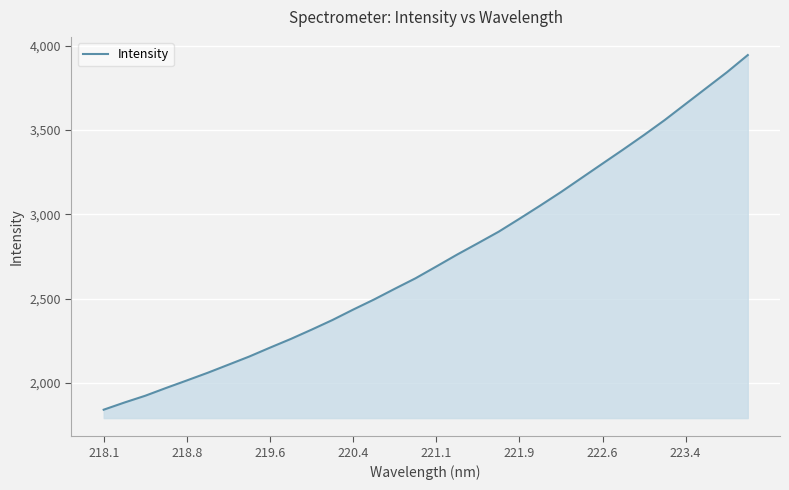

What is the difference between the maximum and minimum values?

2104.4